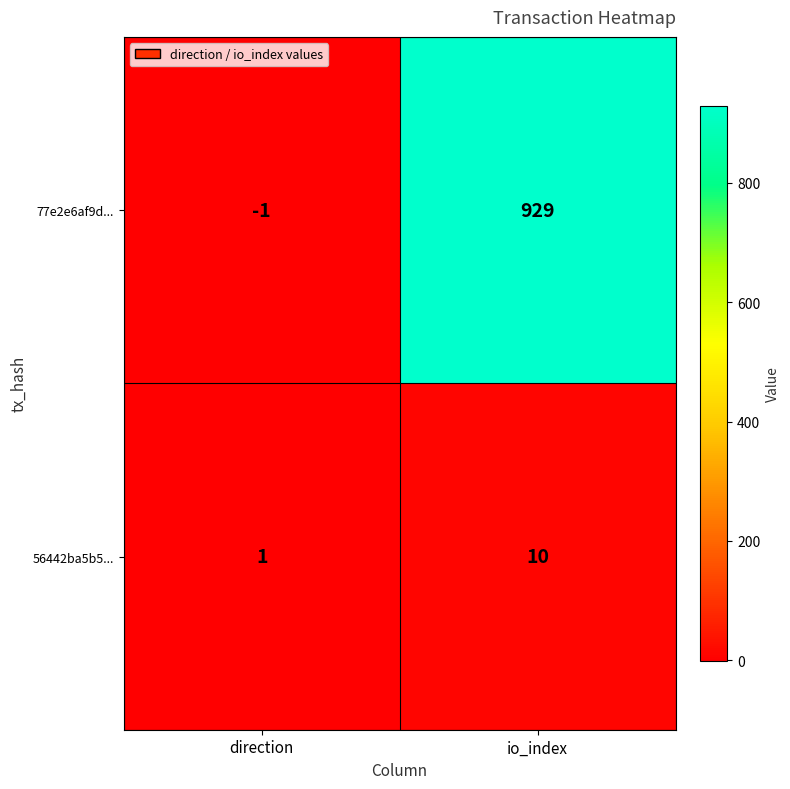

What is the average value of the 56442ba5b5... series?

6